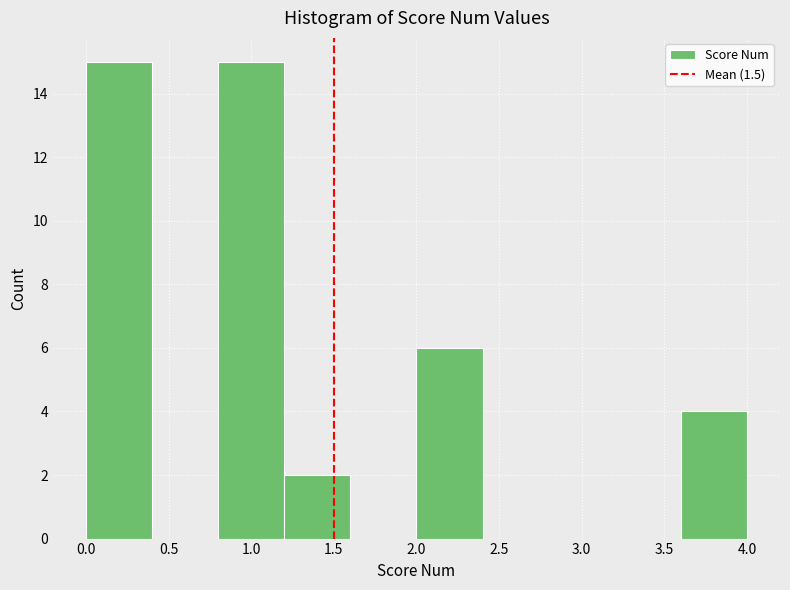

Reading left to right, list every bar in this chart as the range it spans on the x-axis followed by its height. The values are not printed on the chart, so give them approximately, as read against the axis.

0.0 to 0.4: 15
0.4 to 0.8: 0
0.8 to 1.2: 15
1.2 to 1.6: 2
1.6 to 2.0: 0
2.0 to 2.4: 6
2.4 to 2.8: 0
2.8 to 3.2: 0
3.2 to 3.6: 0
3.6 to 4.0: 4